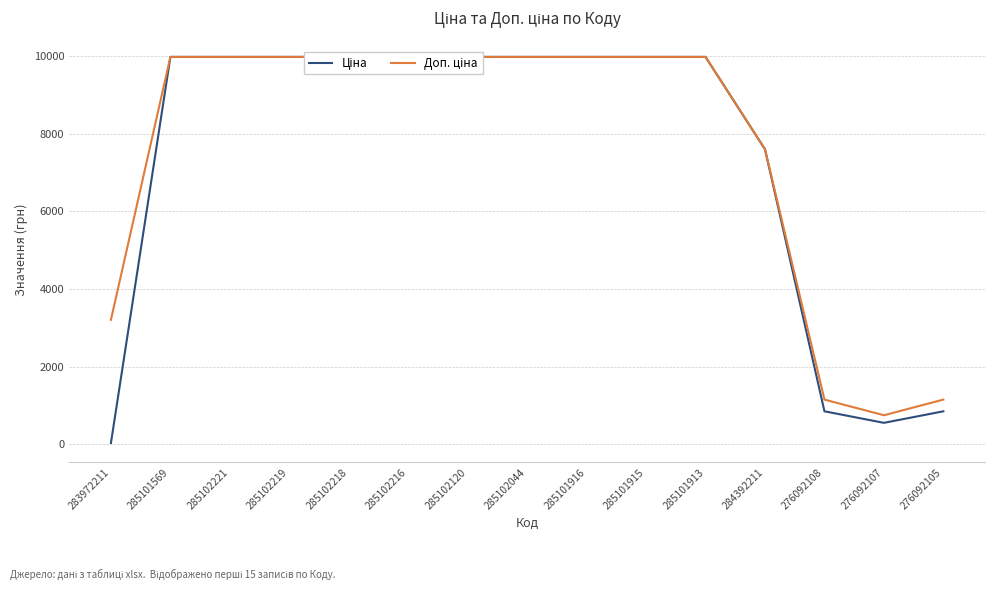

True or false: Доп. ціна and Ціна intersect in this chart.

False